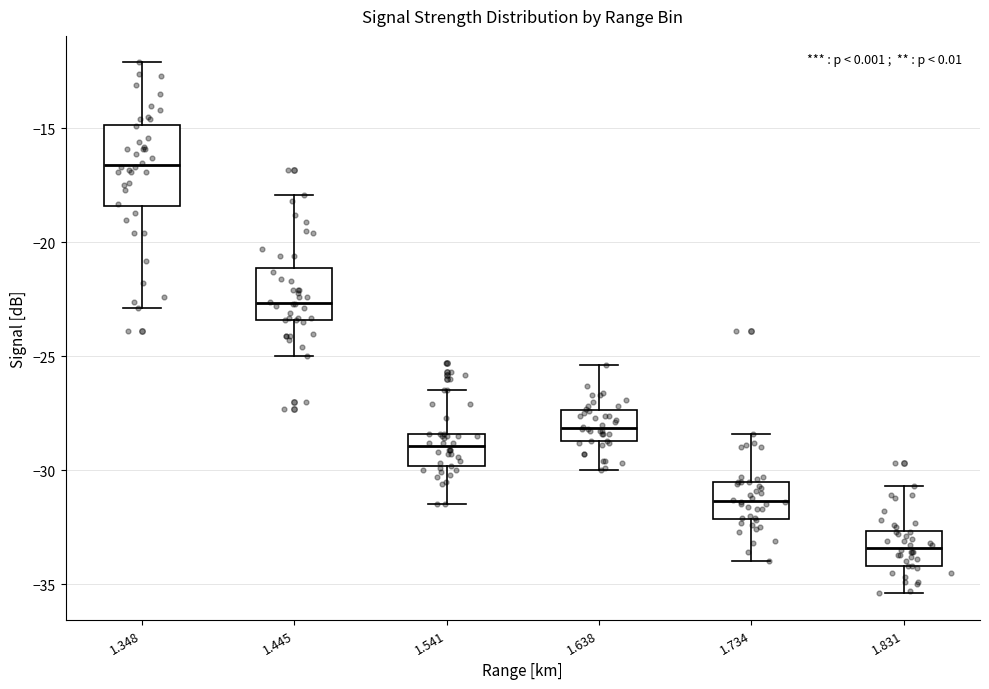

Where is the upper edge of the box at x = 1.445 on the y-axis? The values are not printed on the chart, so give them approximately, as read against the axis.

-21.0